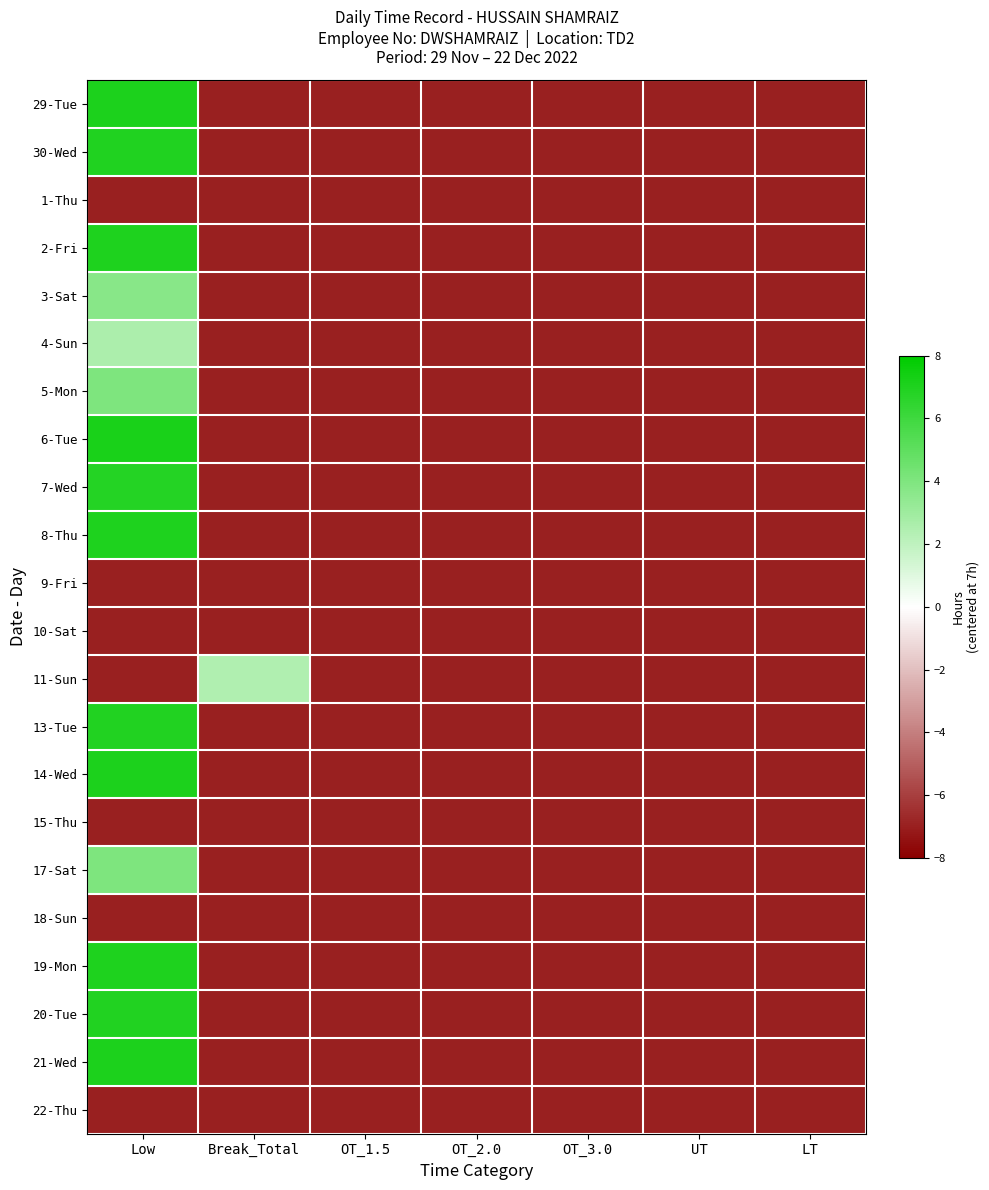

Which series changed the most between Break_Total and OT_2.0?

11-Sun